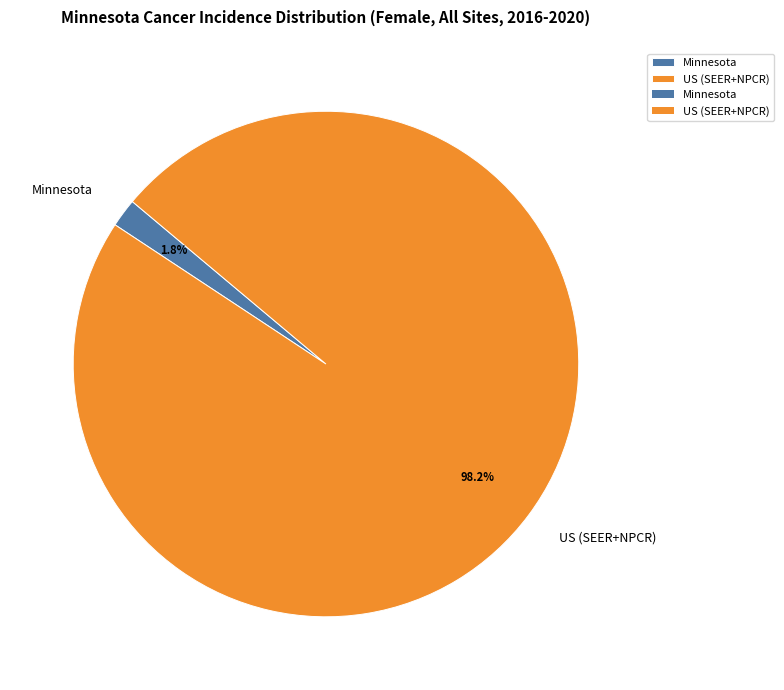

To the nearest percent, what portion does Minnesota represent?

2%